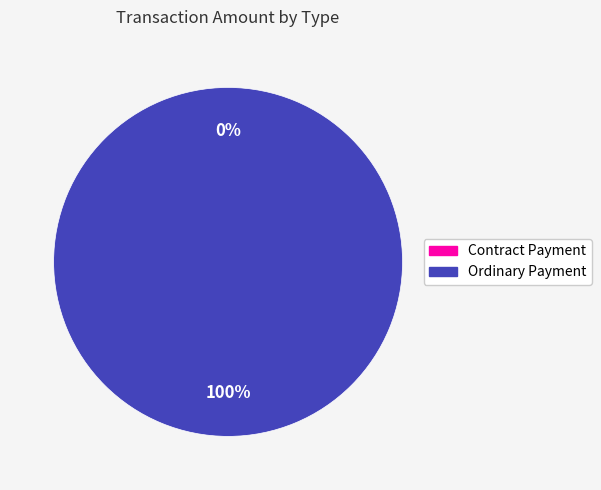

Which slice is the smallest?

Contract Payment